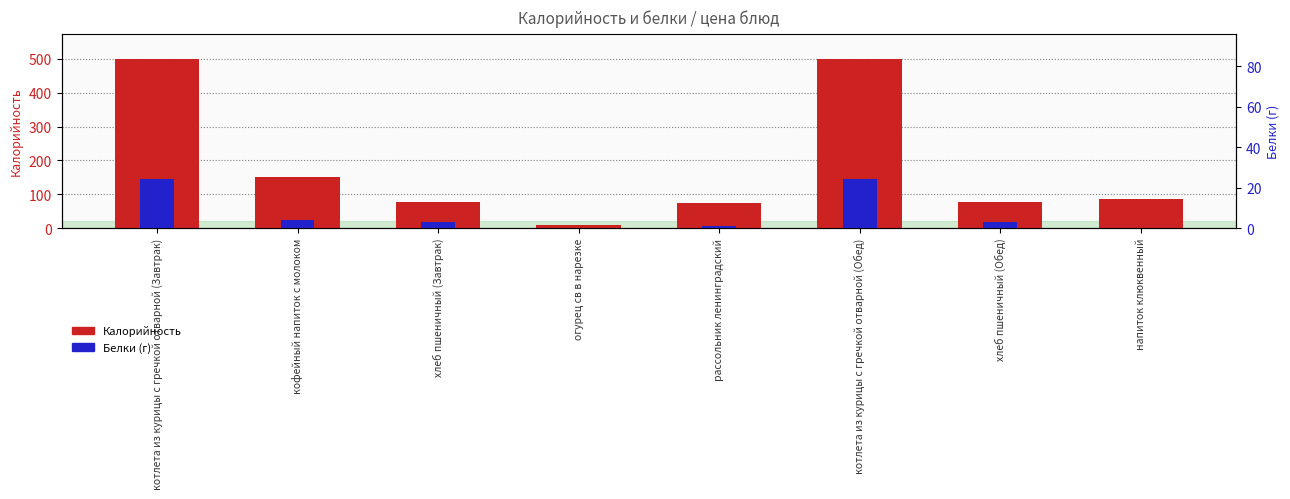

The value of Калорийность at котлета из курицы с гречкой отварной (Обед) is 220. True or false?

False